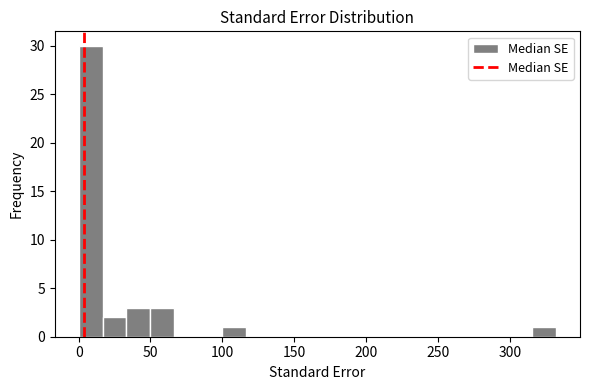

Around what value on the x-axis is the tallest bar? Give the approximate position of its centre, as read against the axis.

10